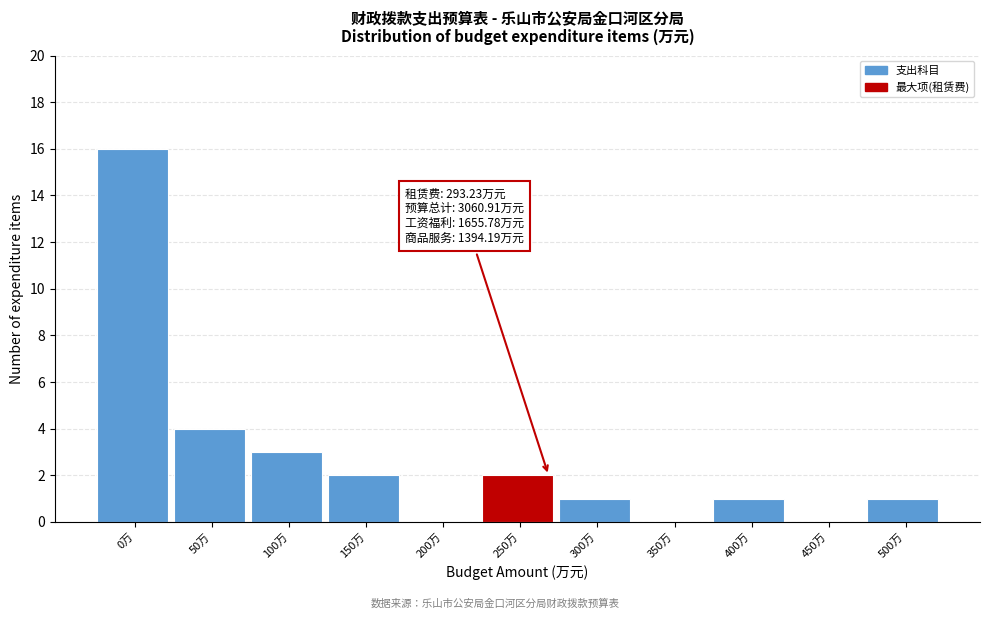

Reading left to right, transcribe all the data shown in this chart.

0万=16	50万=4	100万=3	150万=2	200万=0	250万=2	300万=1	350万=0	400万=1	450万=0	500万=1